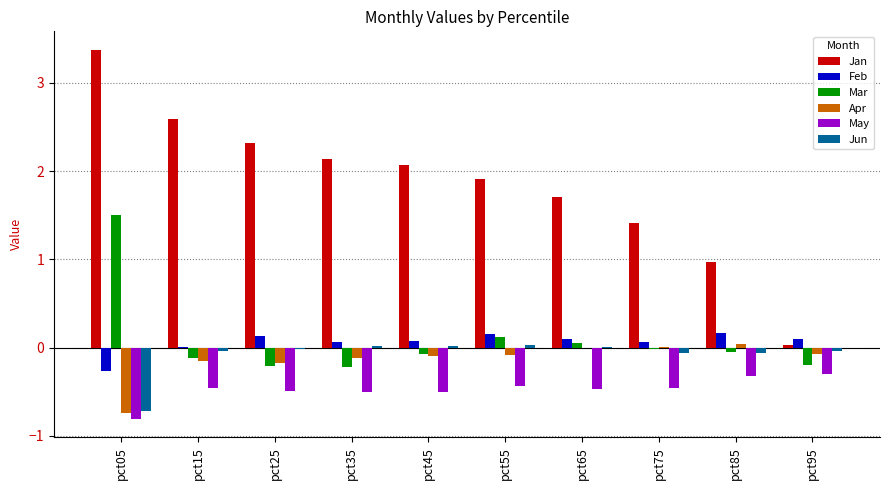

What is the highest value of the May series?

-0.3